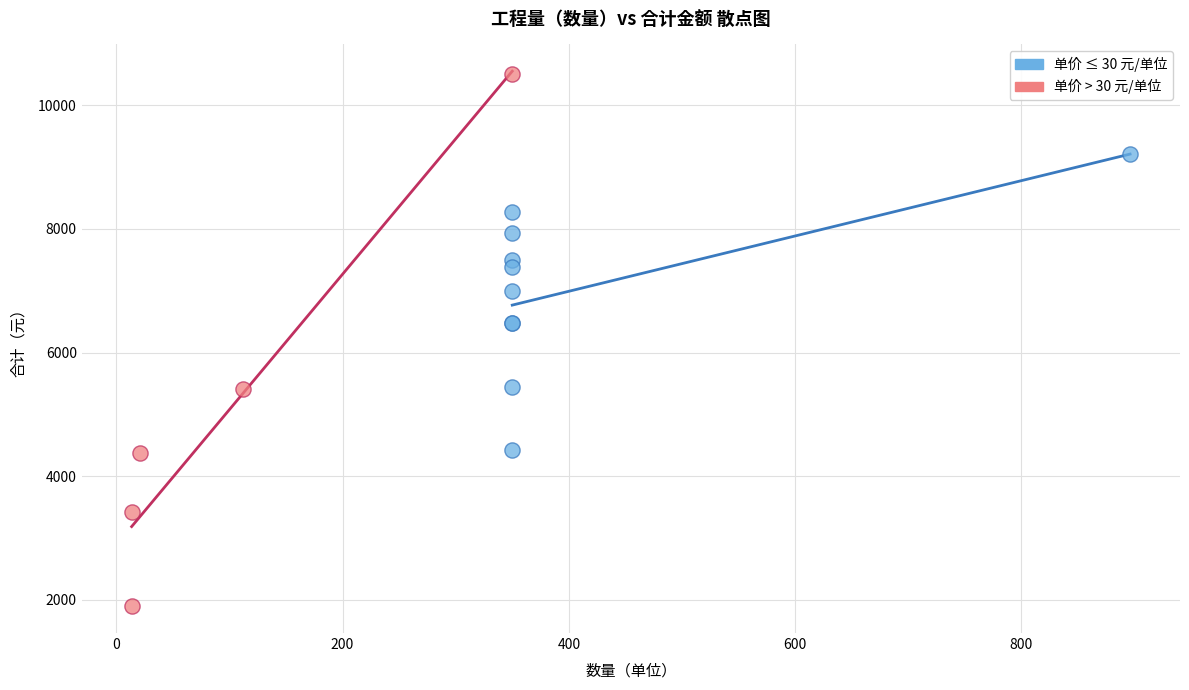

Which series reaches the maximum Y coordinate?

单价 > 30 元/单位